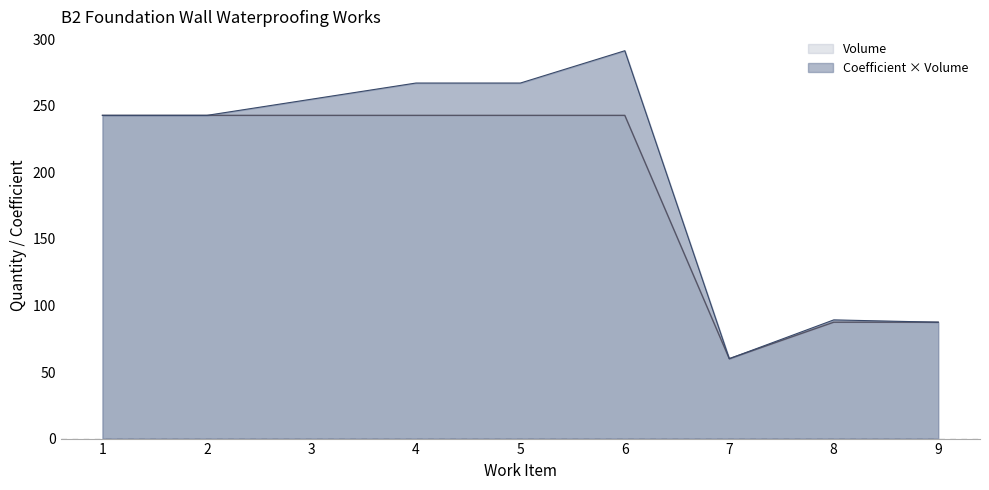

What is the value of the 5th point from the left?

242.8